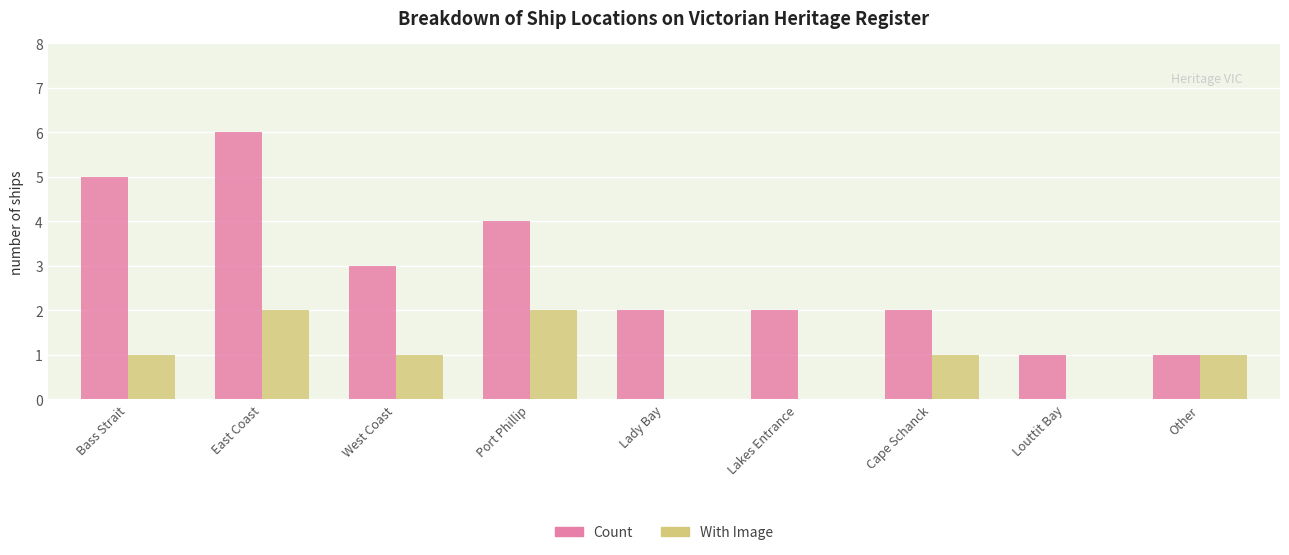

How many groups of bars are there?

9